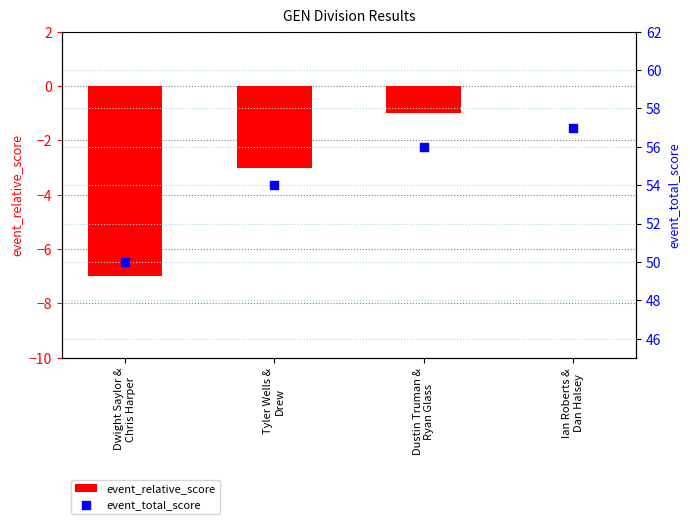

What are all the series names shown in the legend?

event_relative_score, event_total_score